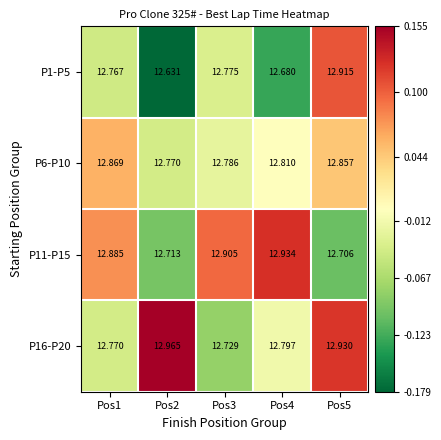

Between Pos3 and Pos4, which series saw the biggest shift?

P1-P5